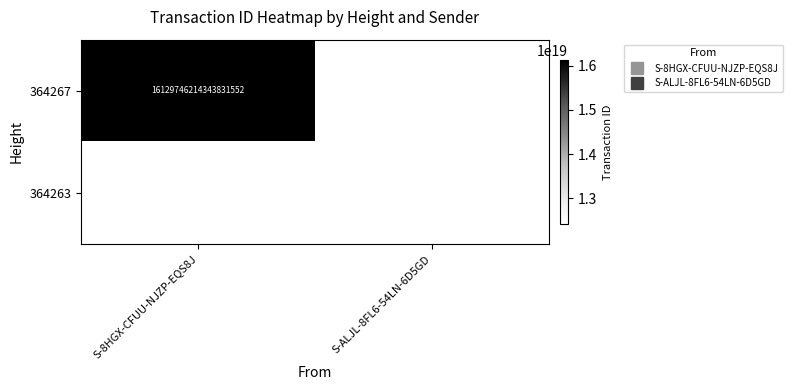

What is the minimum value for 364267?

16129746214343831552.0